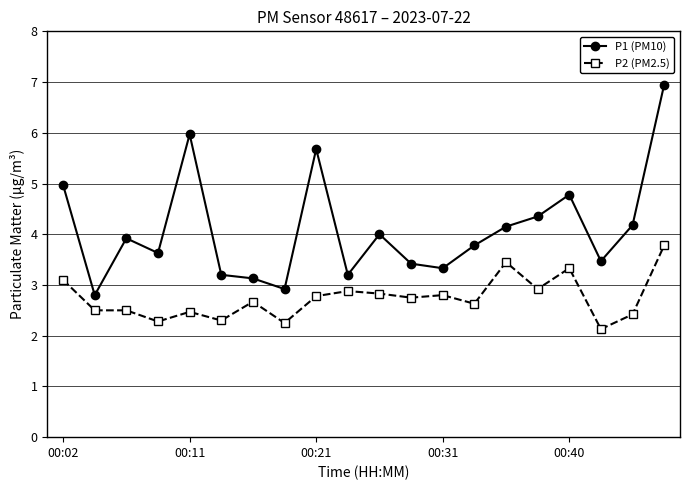

What is the sum of all P2 (PM2.5) values?

54.8